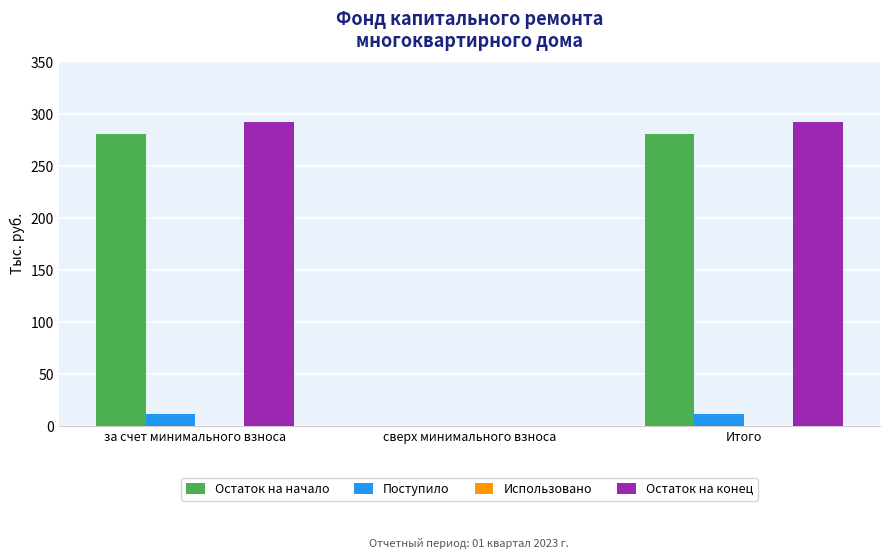

True or false: Остаток на начало has a value of 281.0 at за счет минимального взноса.

True